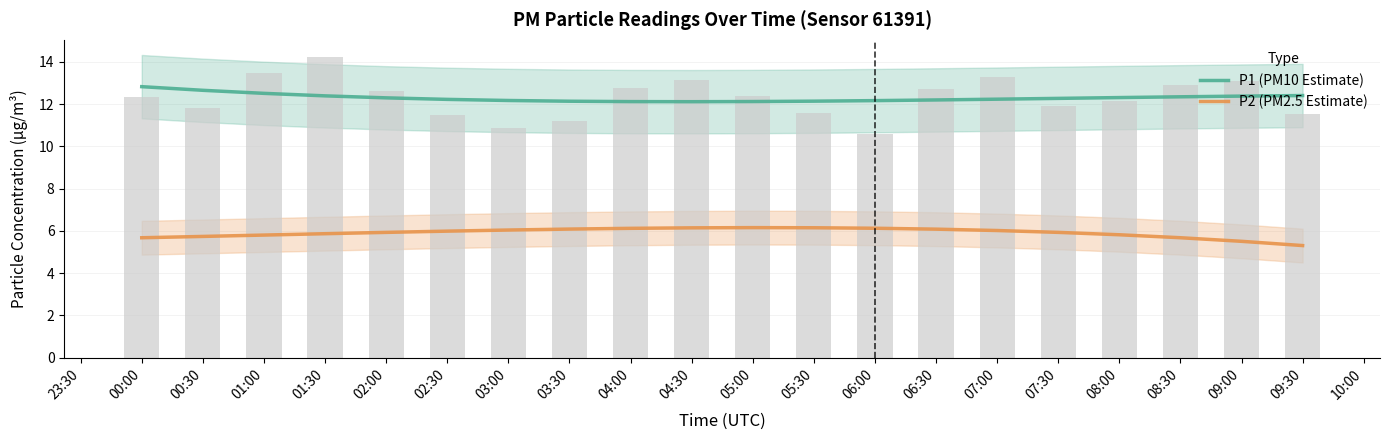

At 09:00, list the series in order from largest to smallest.

P1 (PM10 Estimate), P2 (PM2.5 Estimate)